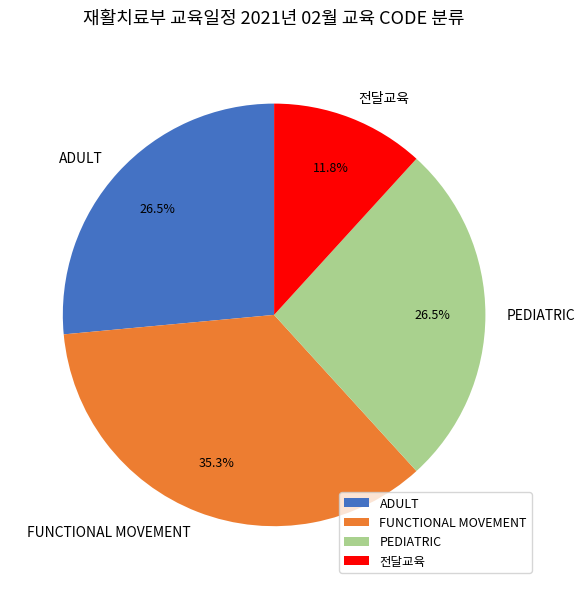

Is there a majority slice in this chart?

No